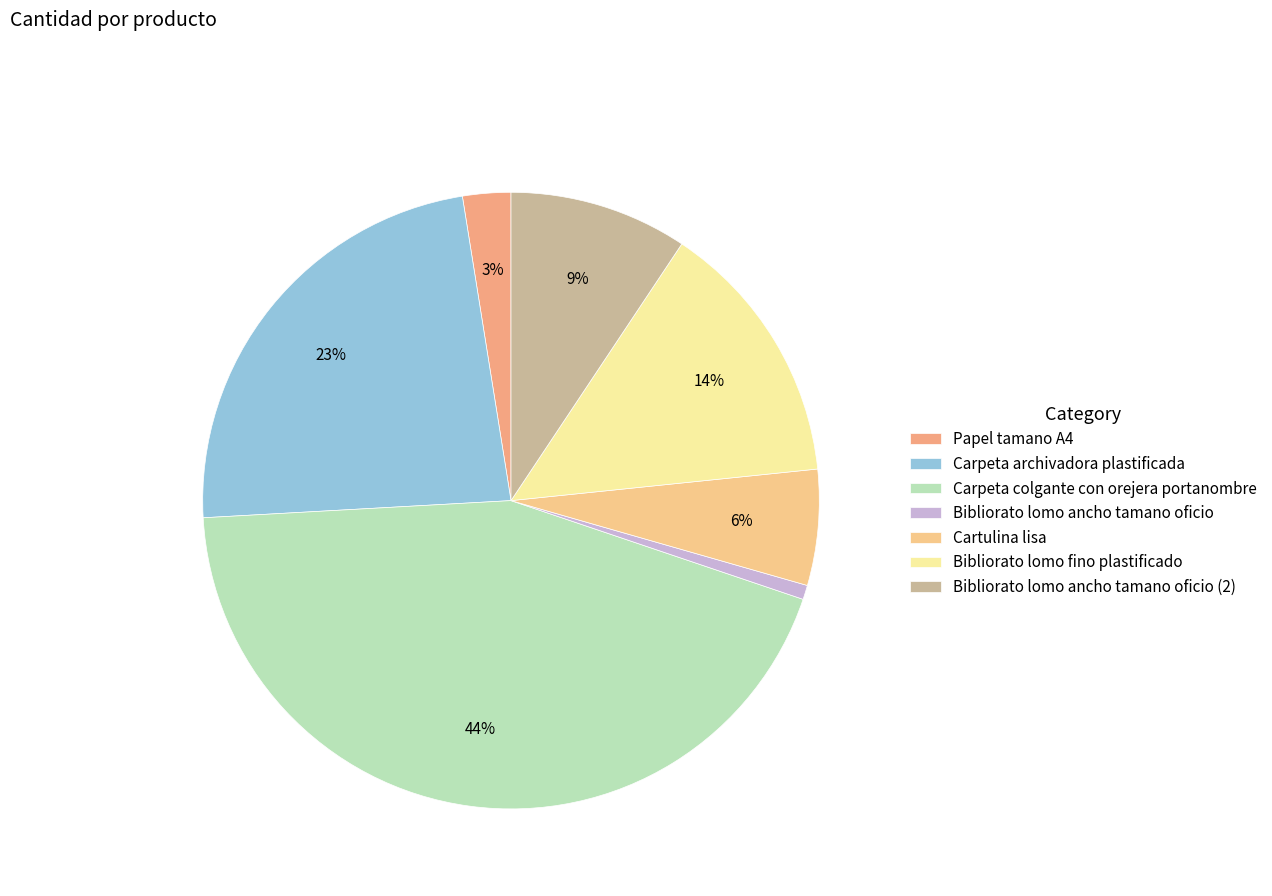

What is the smallest slice in the pie chart?

Bibliorato lomo ancho tamano oficio